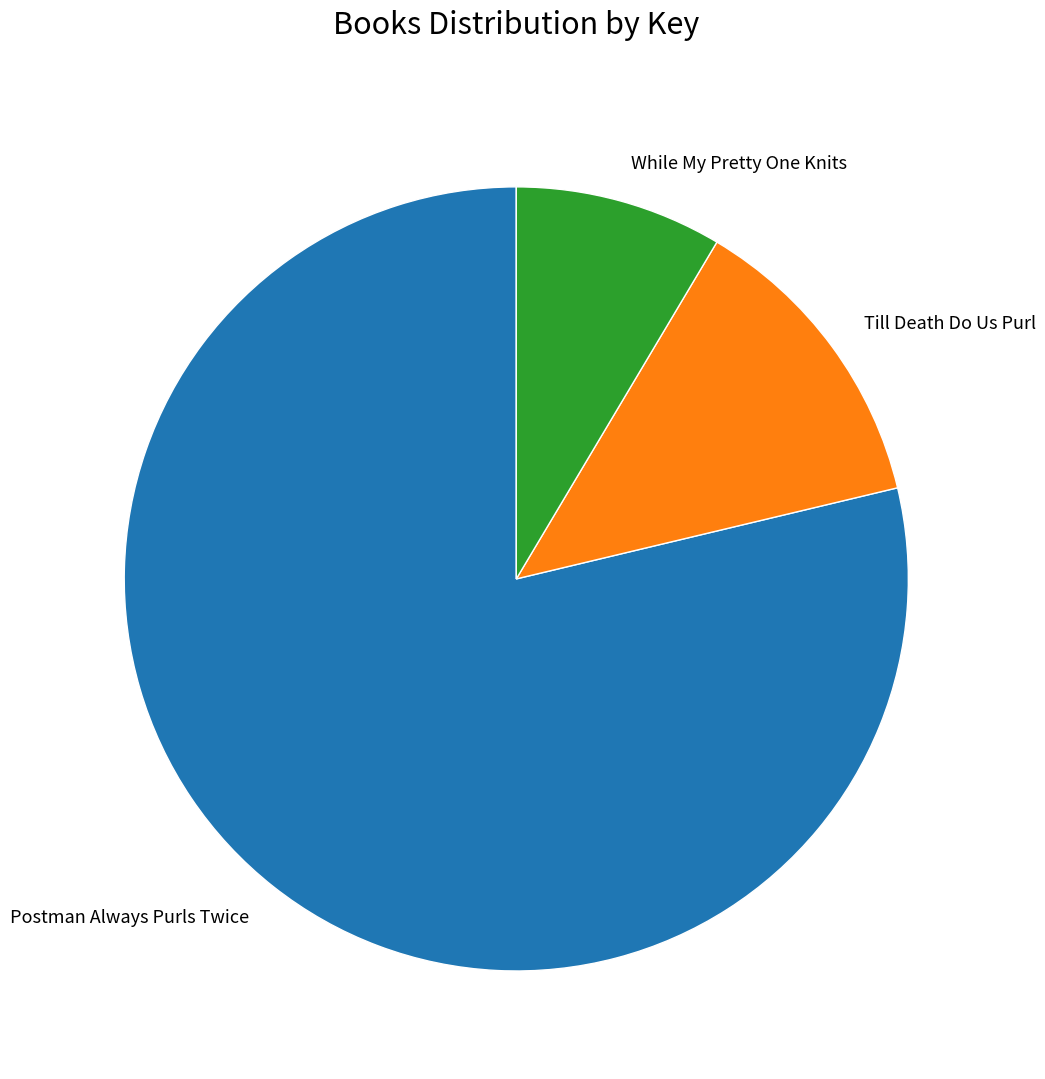

Which has a higher value, Postman Always Purls Twice or Till Death Do Us Purl?

Postman Always Purls Twice